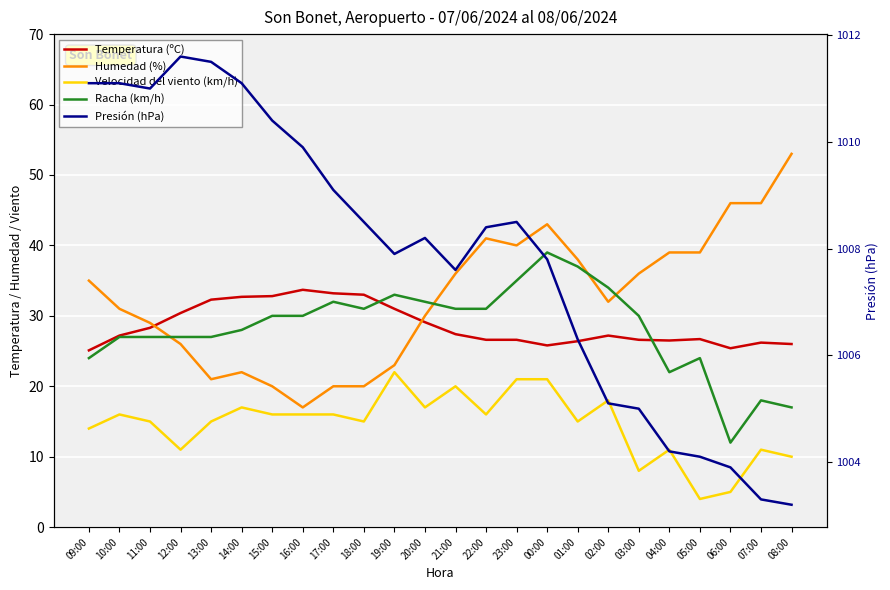

The value of Temperatura (ºC) at 23:00 is 37.9. True or false?

False